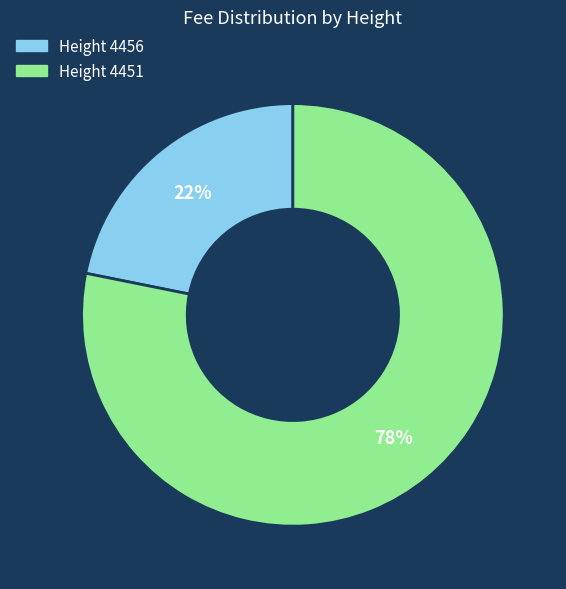

To the nearest percent, what is the difference between the largest and smallest slice percentages?

56%